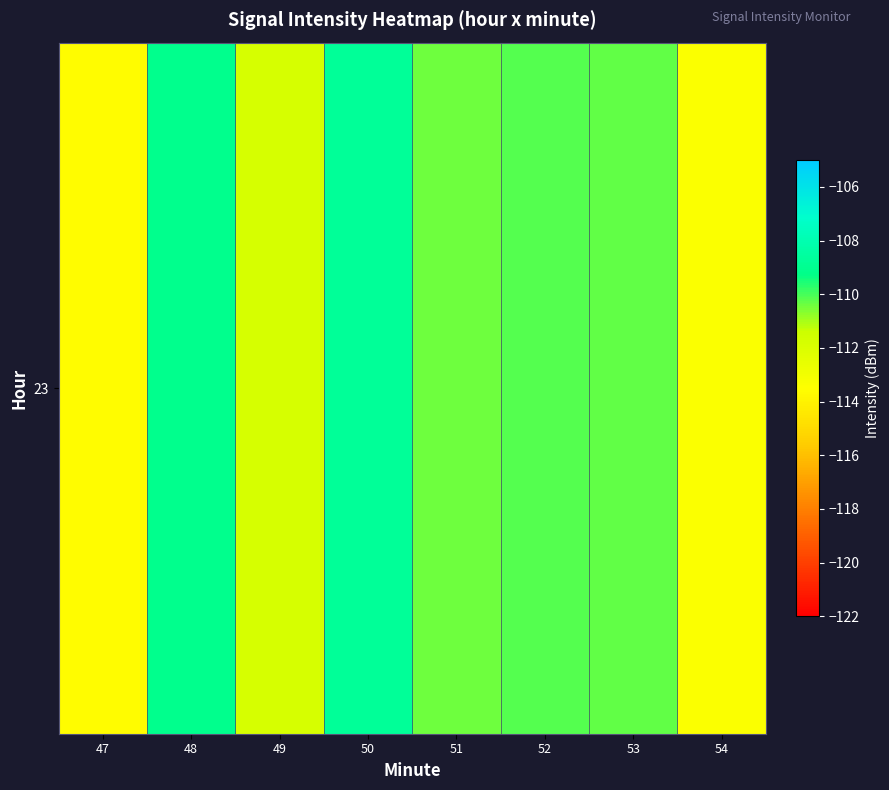

What is the difference between the values at 49 and 50?

3.1